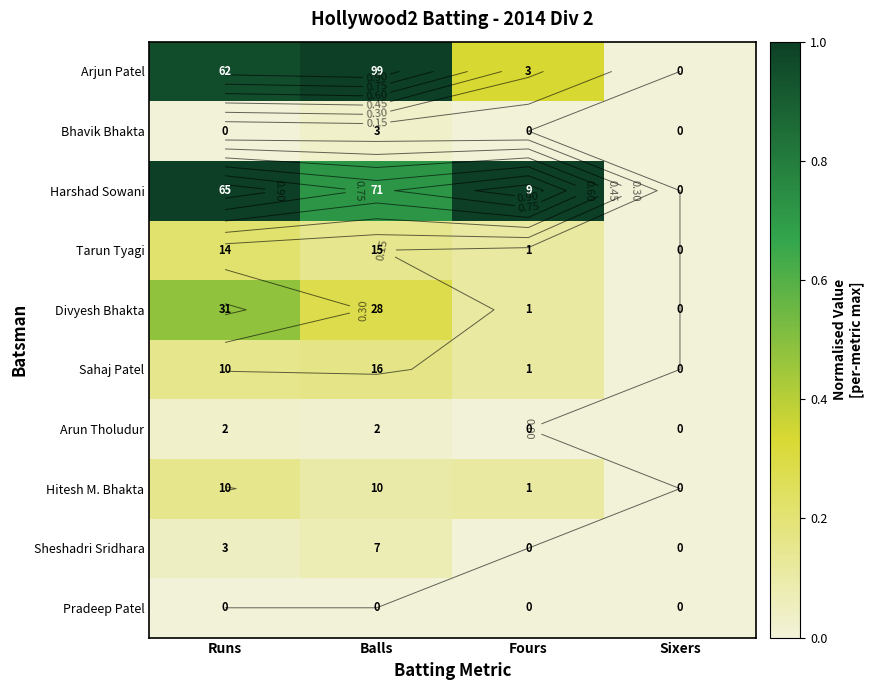

At how many categories does at least one series exceed 0?

3